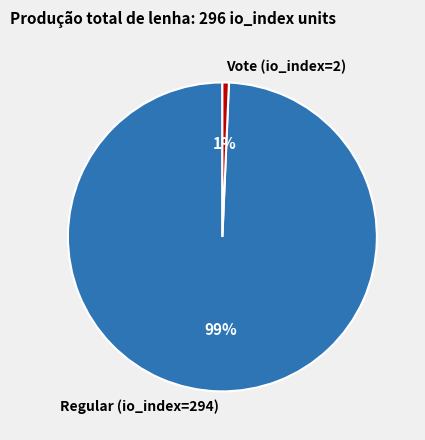

What is the majority slice?

Regular (io_index=294)